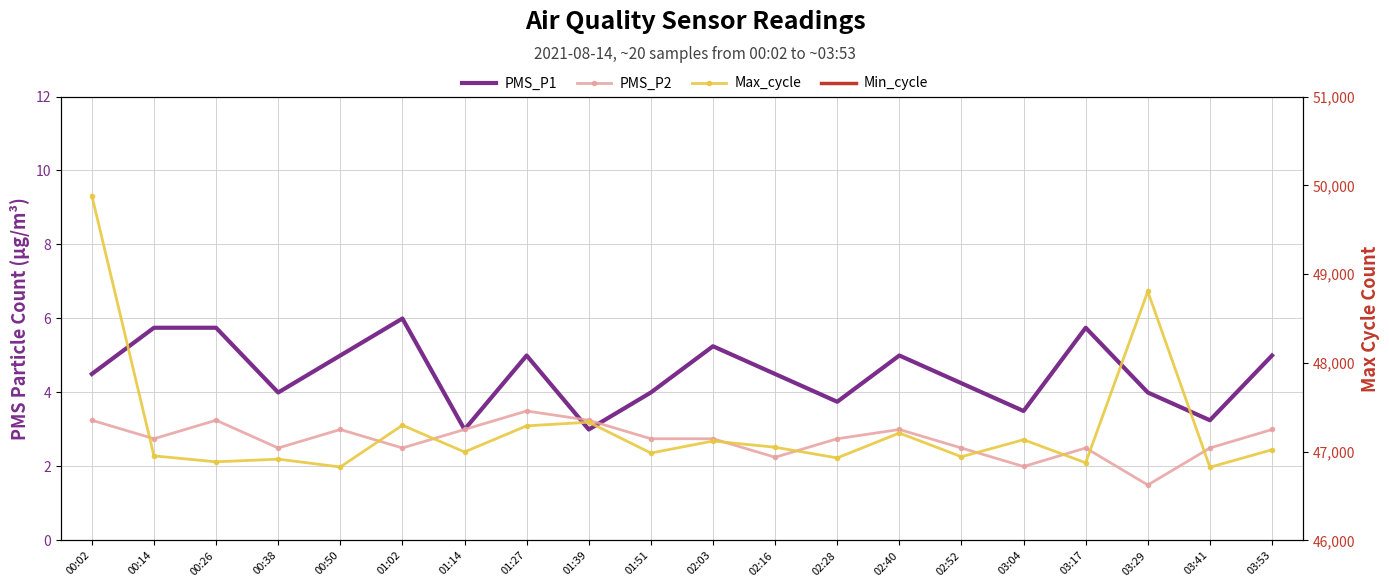

The Max_cycle series shows 46997.0 at 01:14. True or false?

True